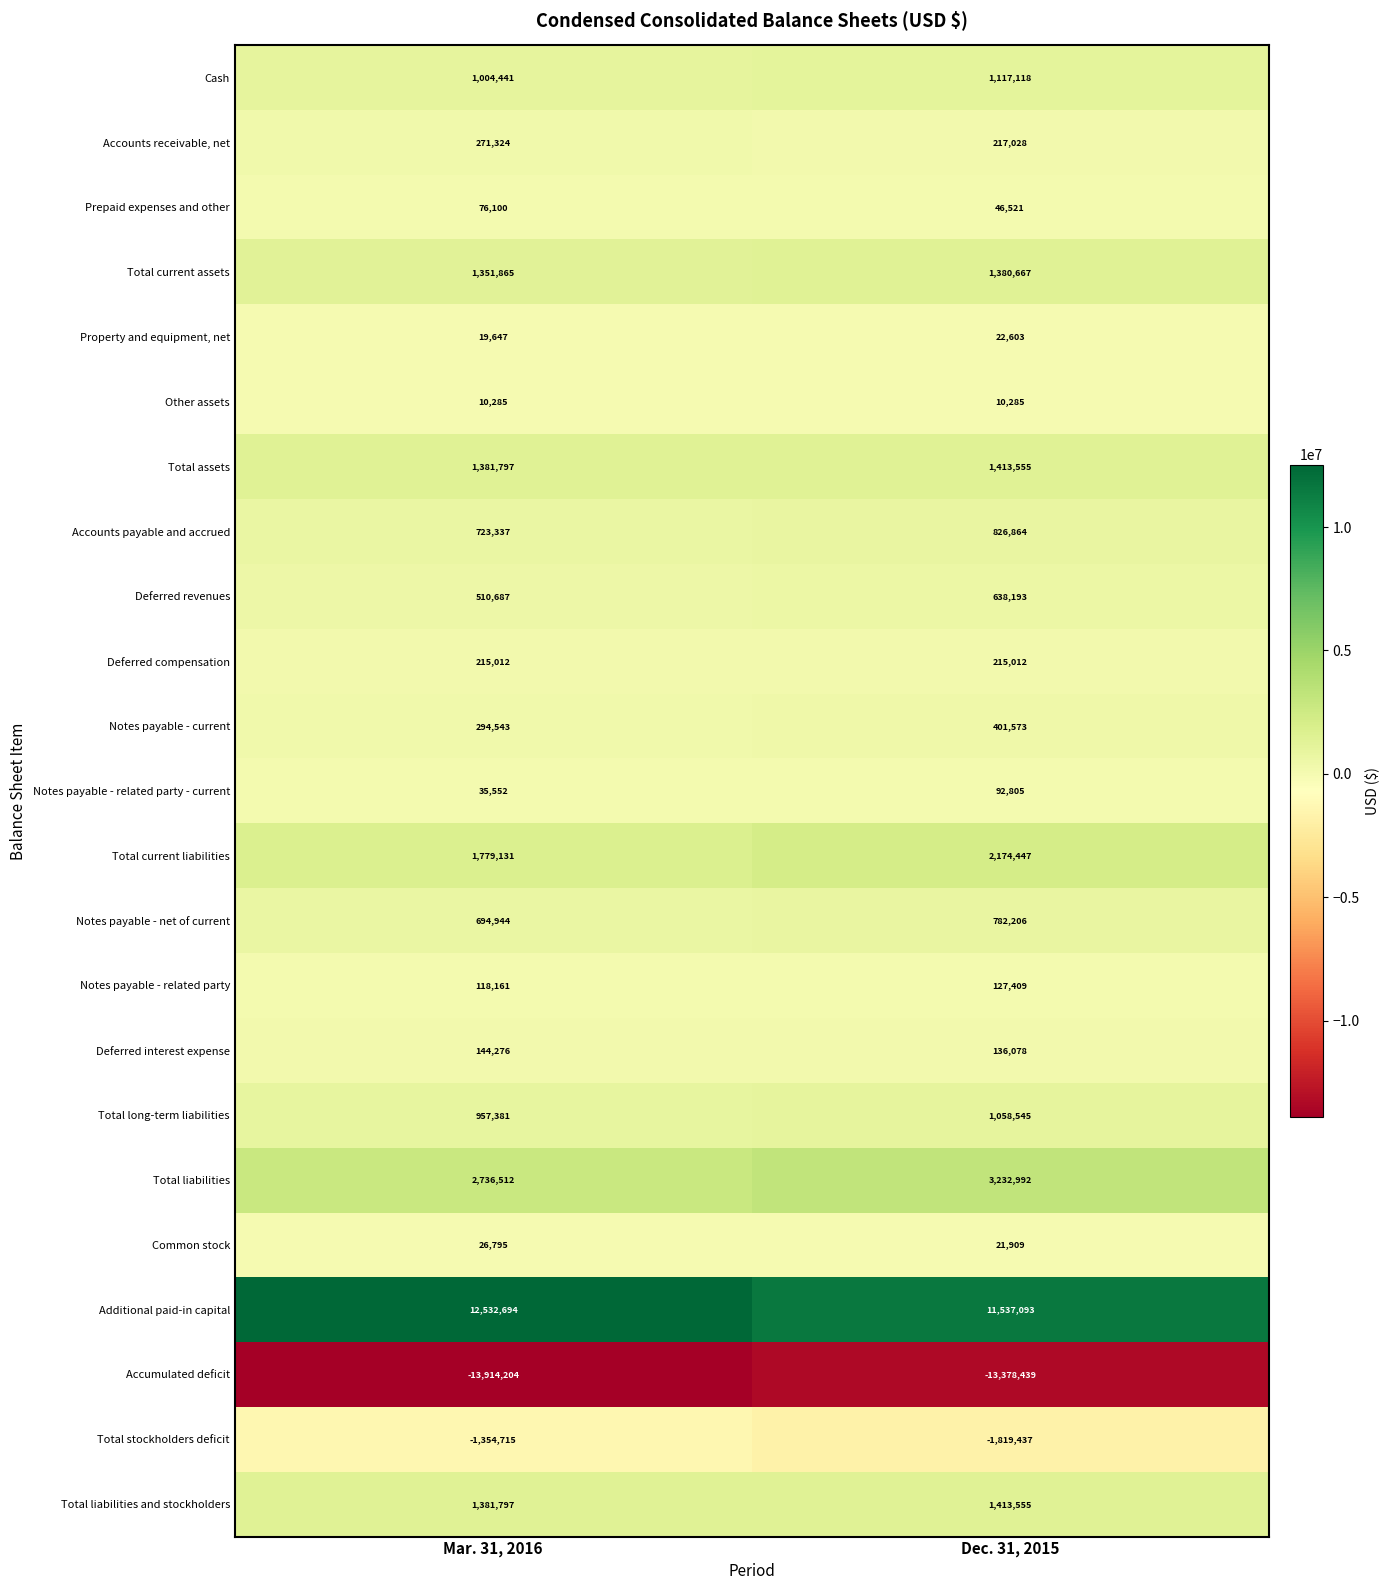

What is the difference between the highest and lowest values at Dec. 31, 2015?

24915532